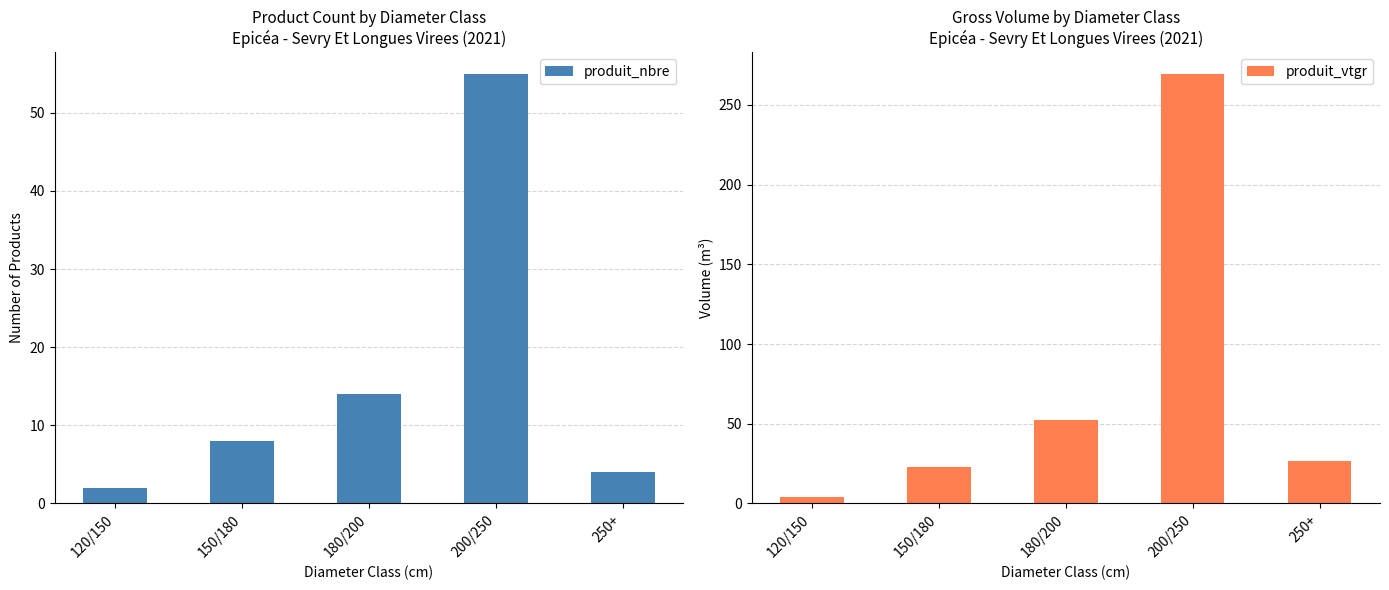

What is the difference between the second highest and minimum values in the produit_vtgr series?

47.8